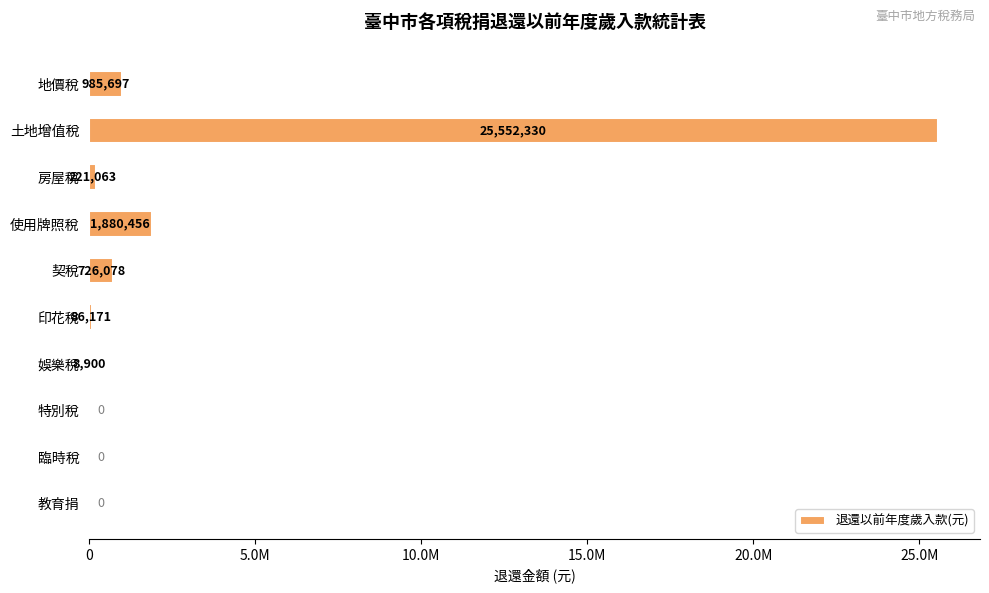

Where is the data nearest to the value 12776165?

使用牌照稅